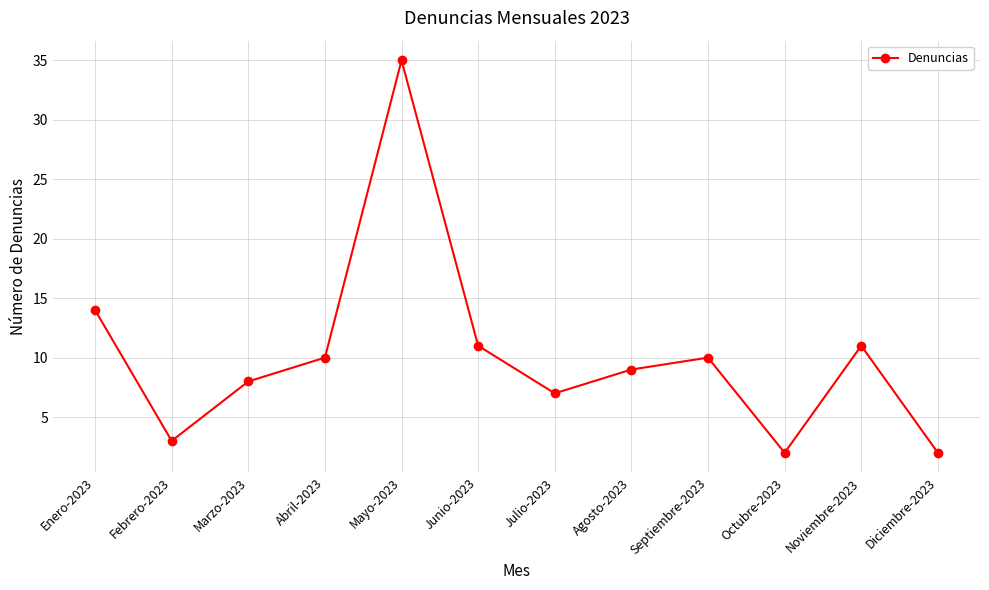

Where does the data first go above 10?

Enero-2023